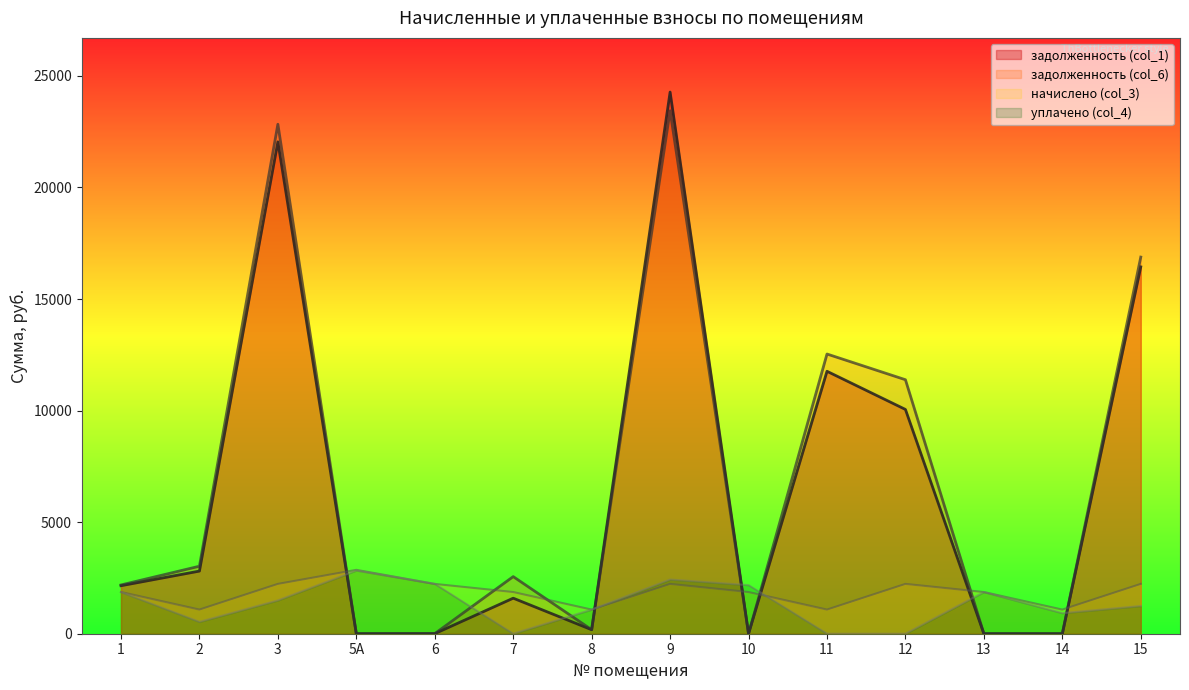

How many intersections are there between задолженность (col_6) and задолженность (col_1)?

1